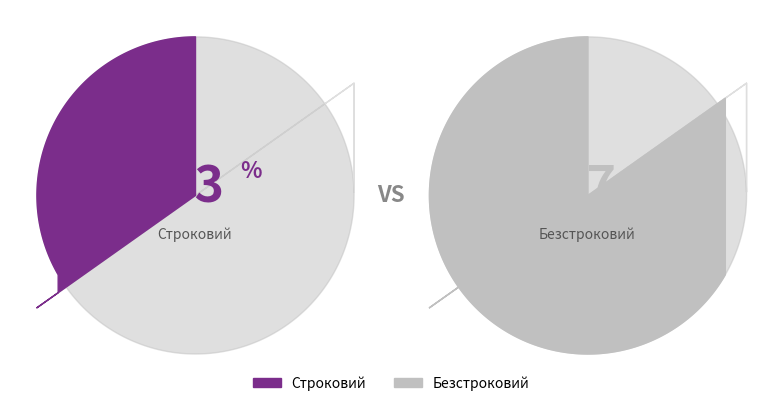

Is it true that Безстроковий is 76% of the pie?

False